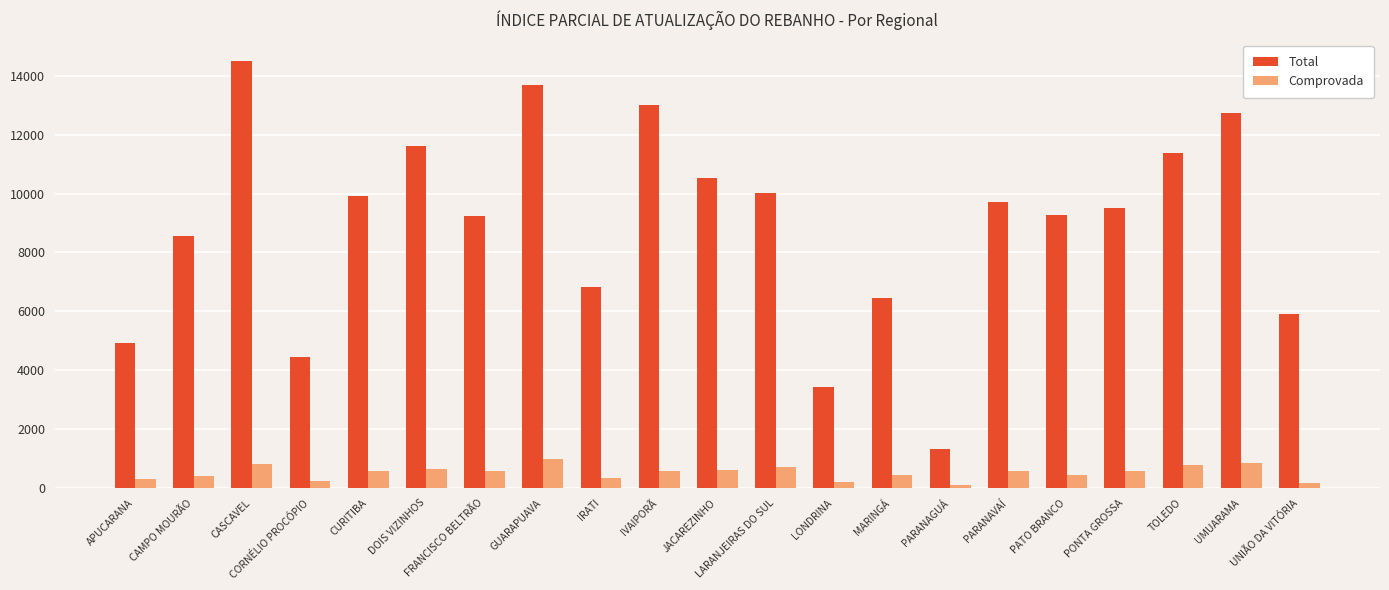

At which label does Comprovada reach its peak?

GUARAPUAVA